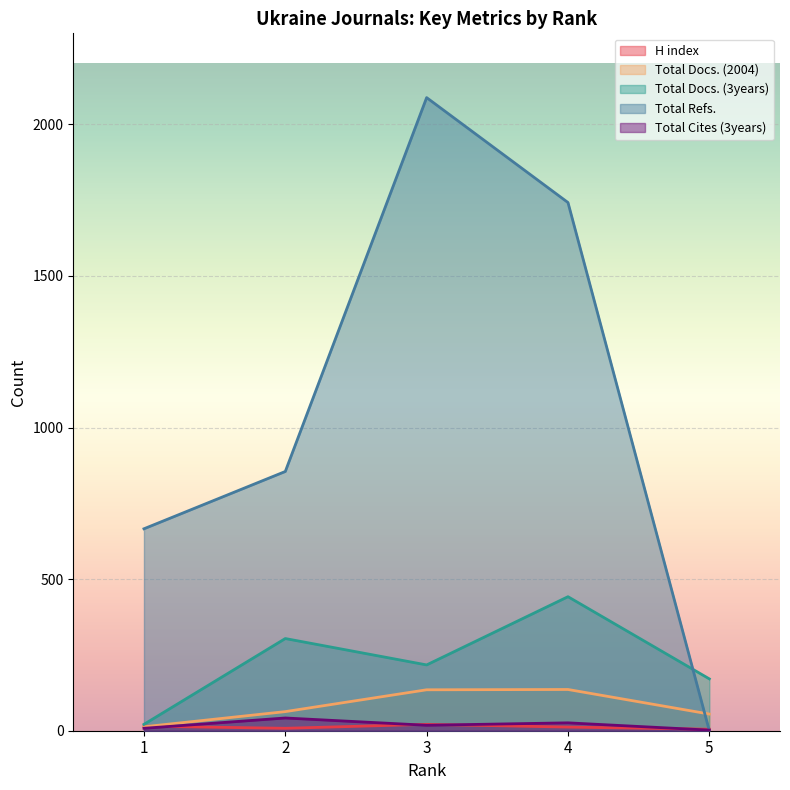

How many interior local valleys does the Total Docs. (3years) series have?

1